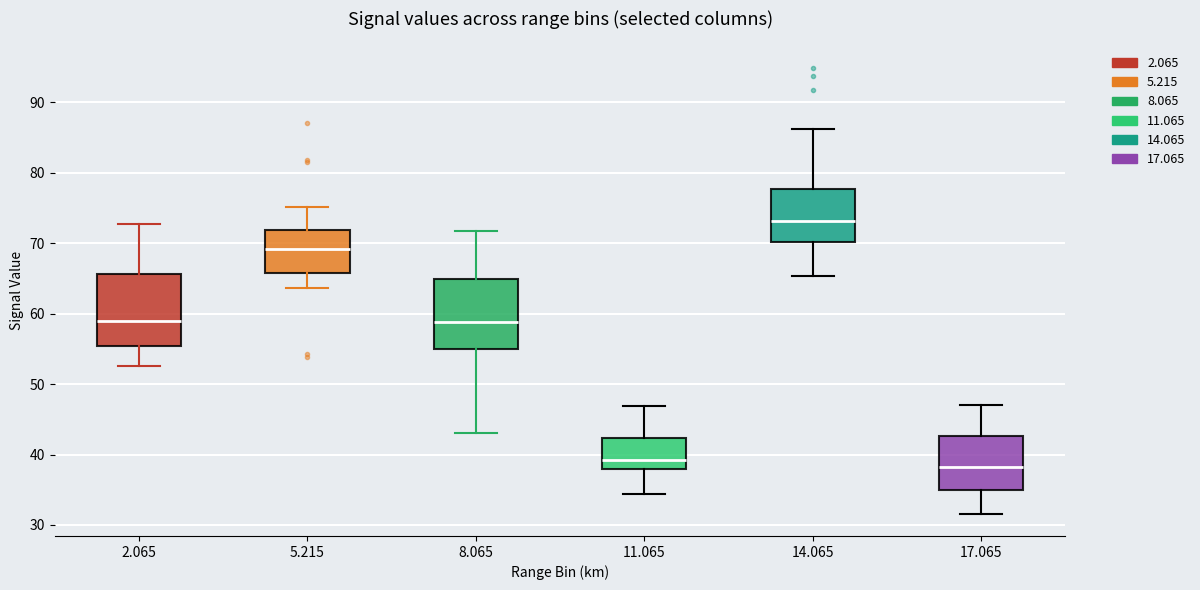

Which box has the lowest median line?

17.065